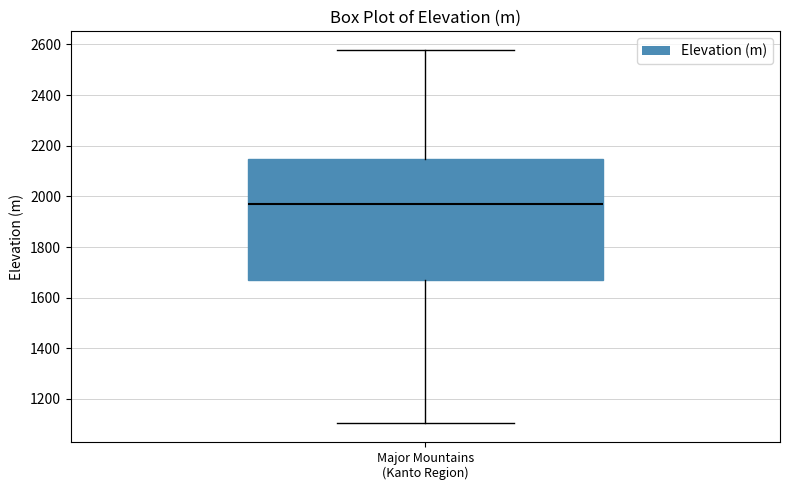

Where is the upper edge of the box for Major Mountains (Kanto Region) on the y-axis? The values are not printed on the chart, so give them approximately, as read against the axis.

2140